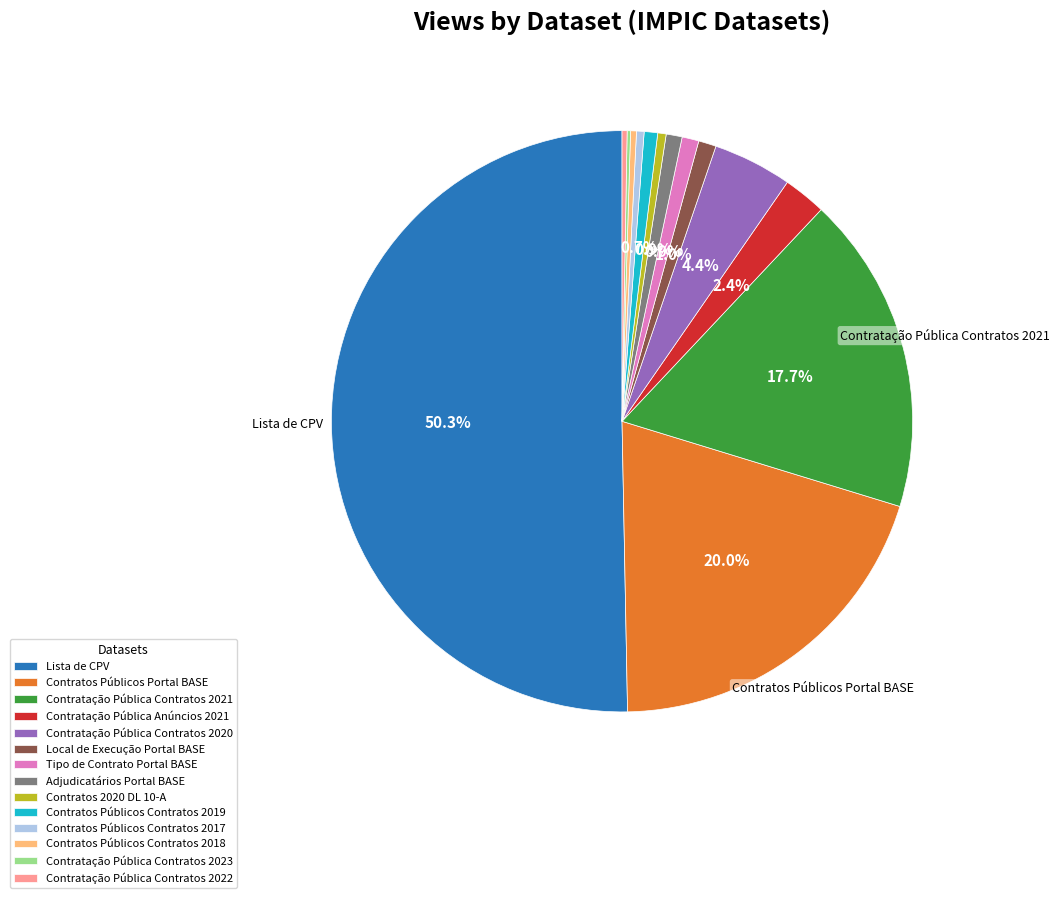

What percentage is NOT represented by Local de Execução Portal BASE?

99.0%